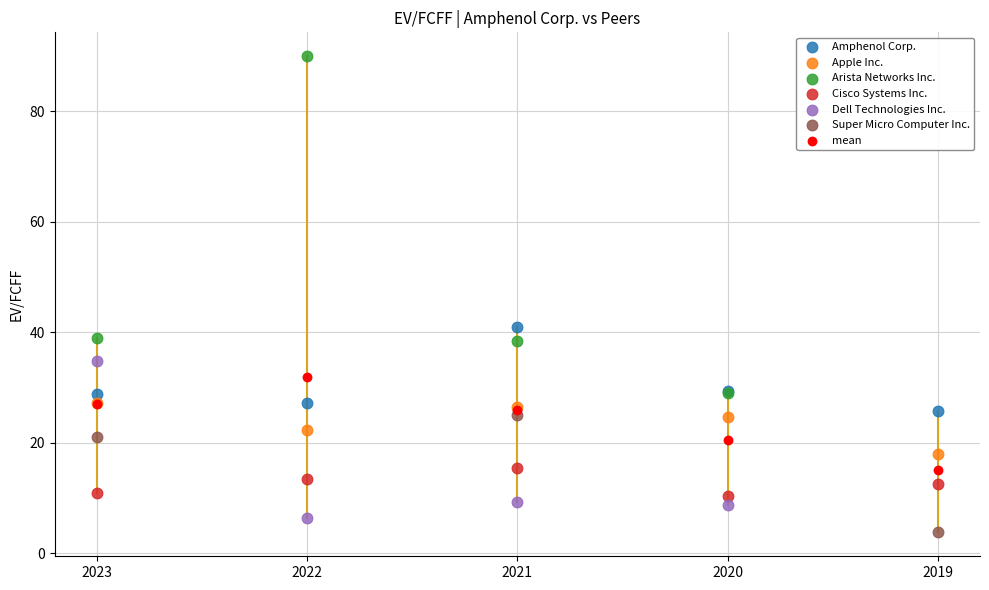

Which series reaches the maximum Y coordinate?

Arista Networks Inc.